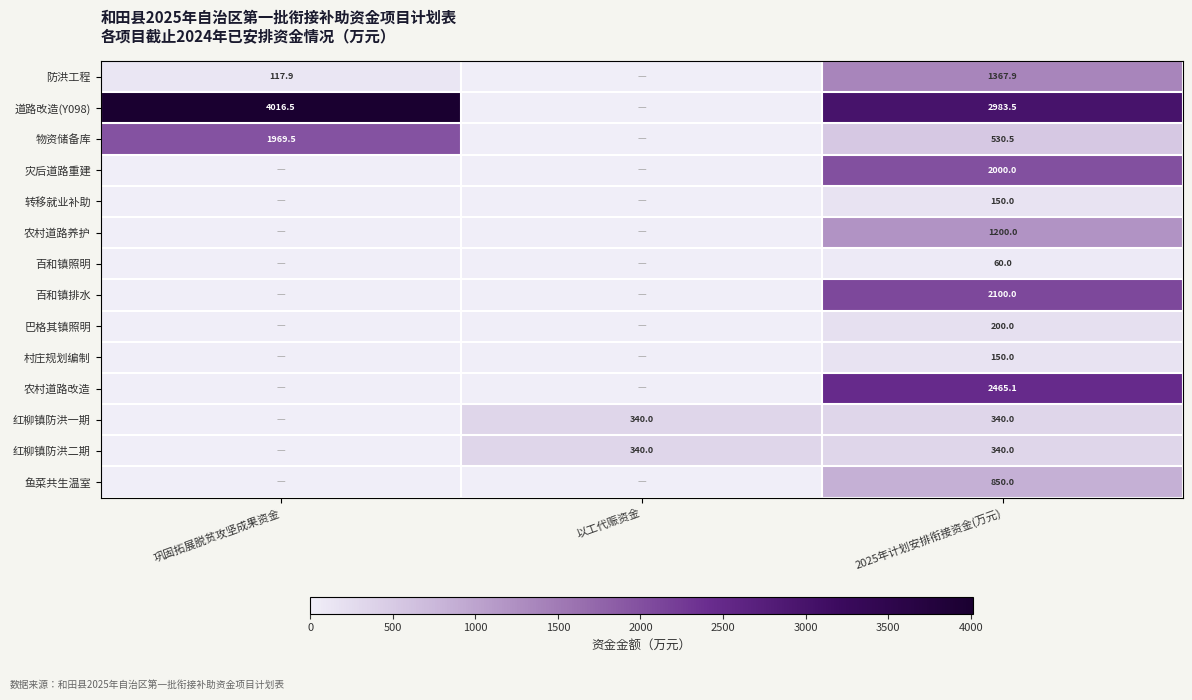

What is the total value across all series at 以工代赈资金?

680.0